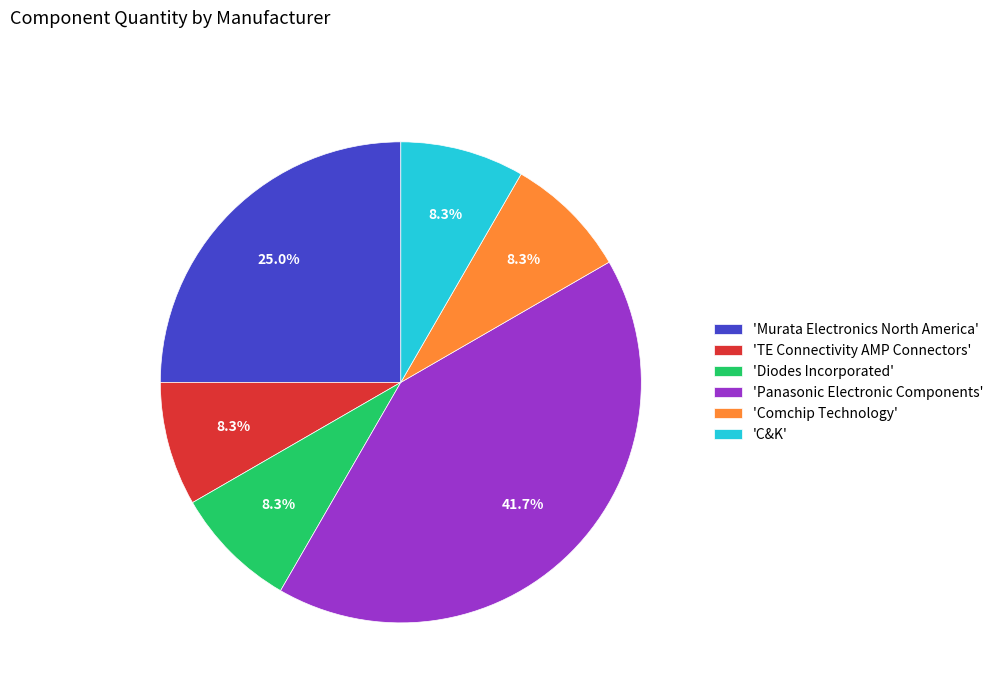

Combined, what portion of the pie is 'TE Connectivity AMP Connectors' and 'Murata Electronics North America'?

33.3%